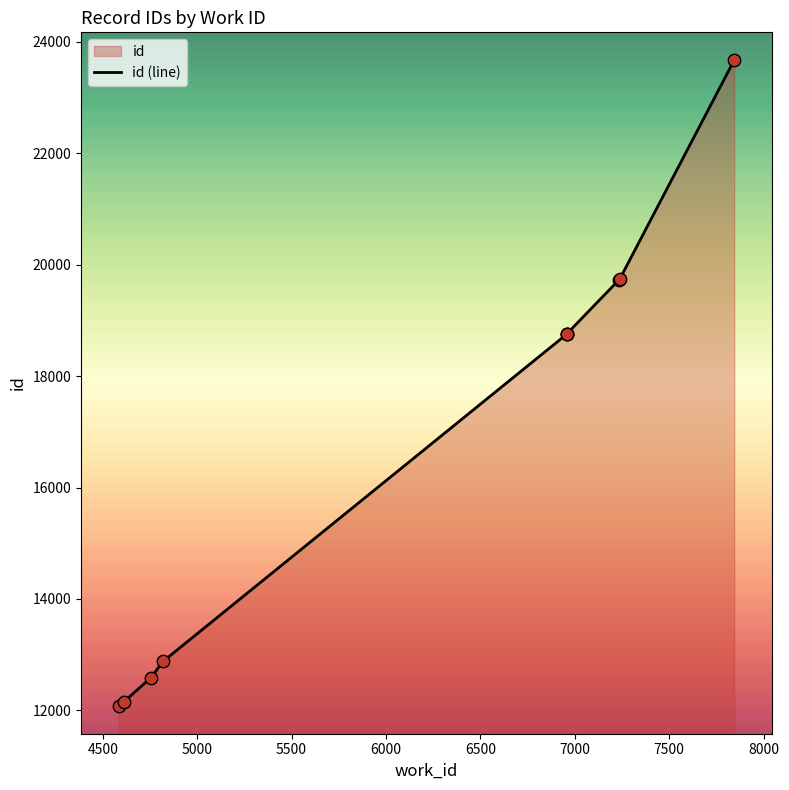

Between 6500 and 5500, which is larger?

6500